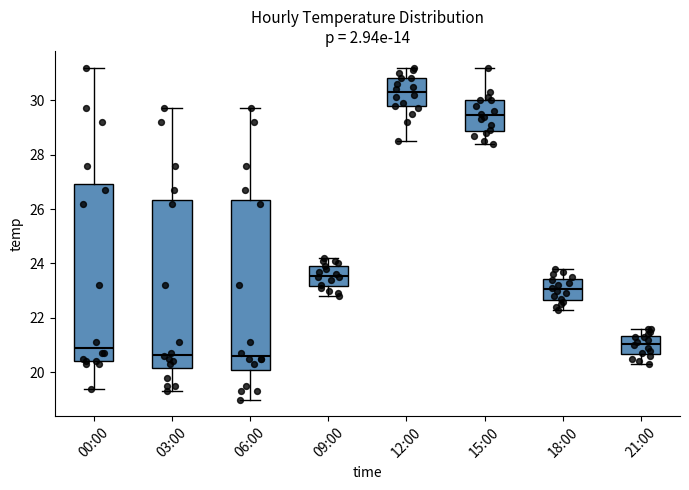

Comparing the boxes themselves (not the whiskers), which one is the tallest?

00:00